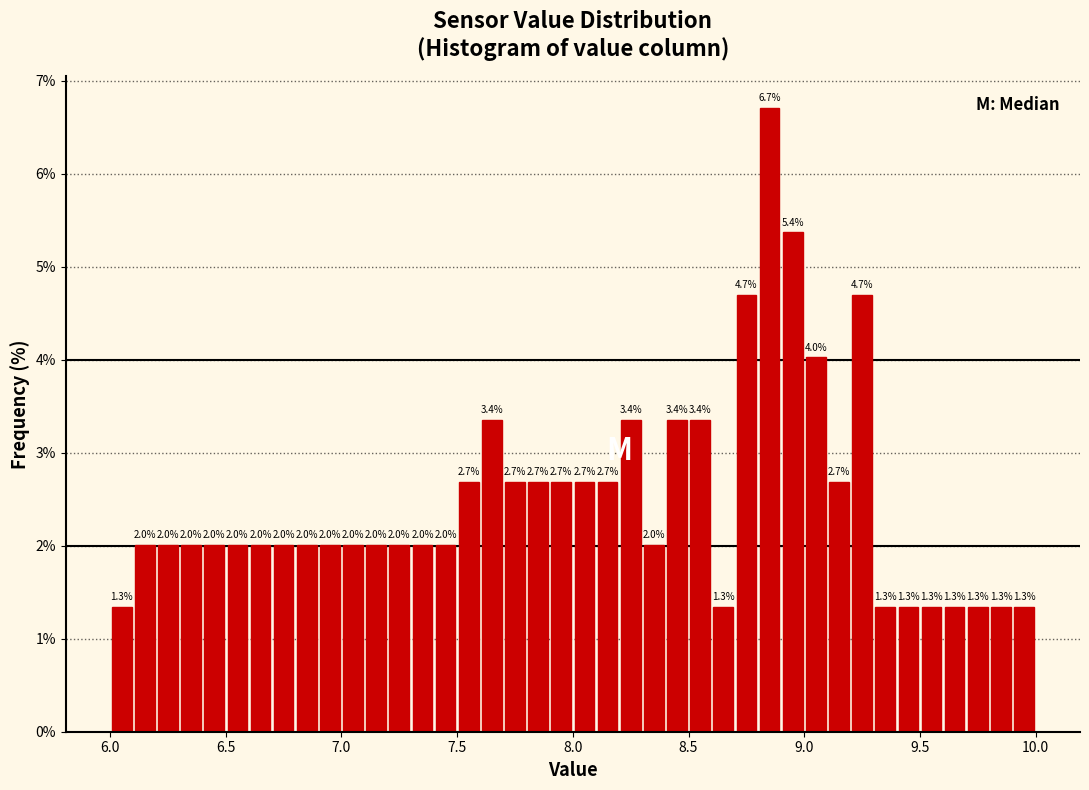

Around what value on the x-axis is the tallest bar? Give the approximate position of its centre, as read against the axis.

8.85